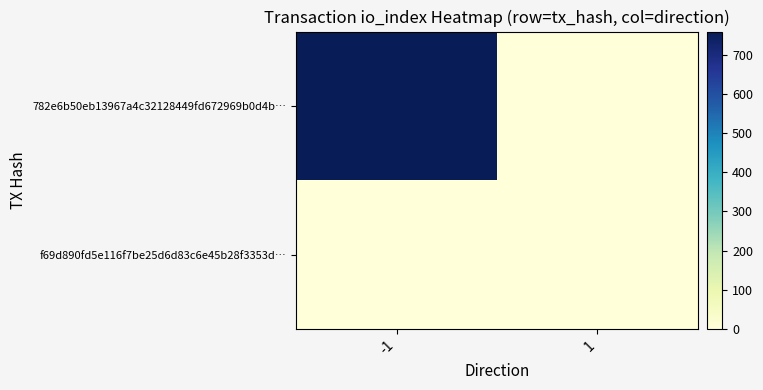

Rank the series by their average value, from lowest to highest.

f69d890fd5e116f7be25d6d83c6e45b28f3353d…, 782e6b50eb13967a4c32128449fd672969b0d4b…